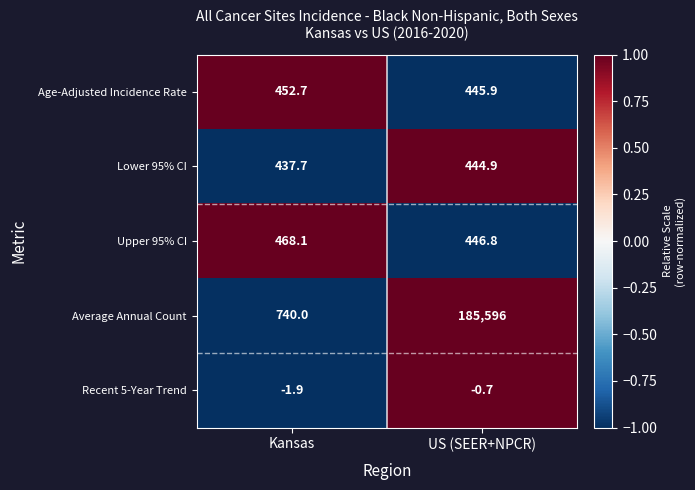

The Upper 95% CI series shows 446.8 at US (SEER+NPCR). True or false?

True